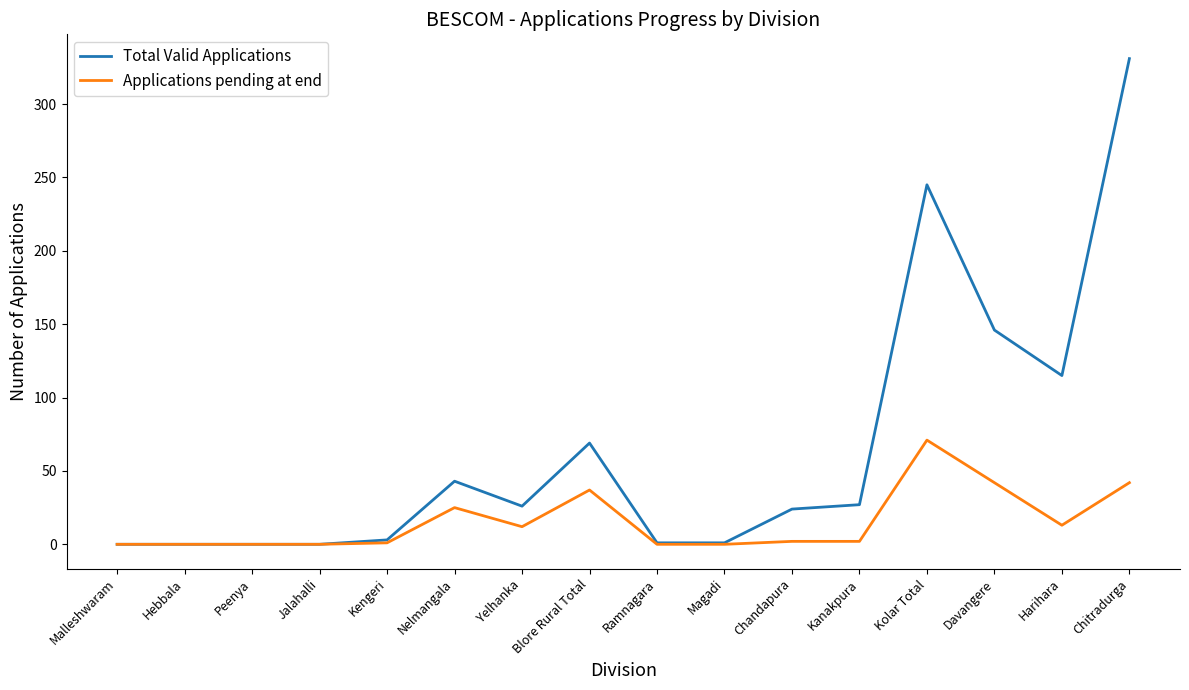

What is the difference between the maximum and minimum values in the Applications pending at end series?

71